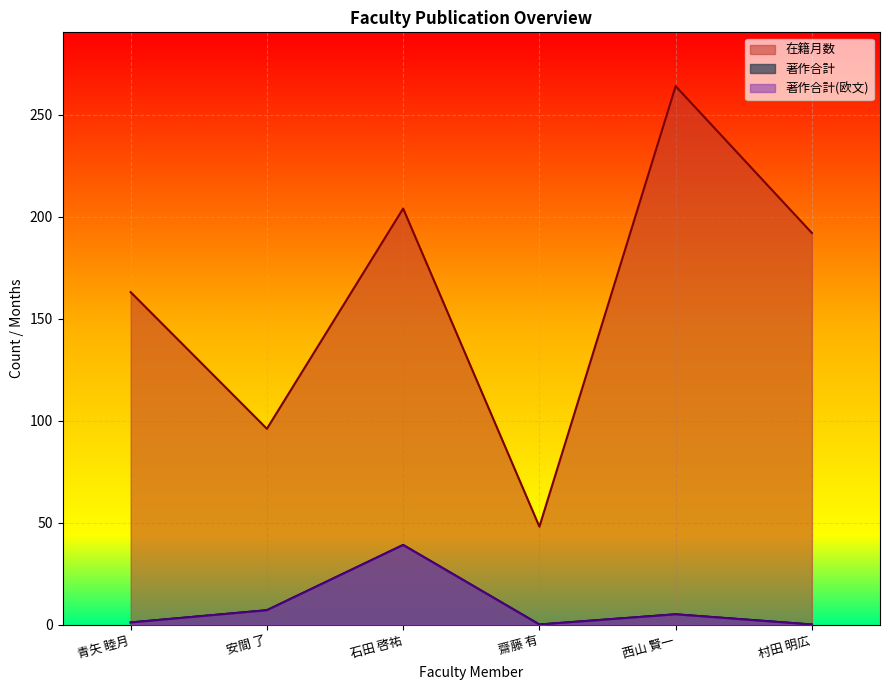

At which category does 著作合計 reach its first local valley?

齋藤 有